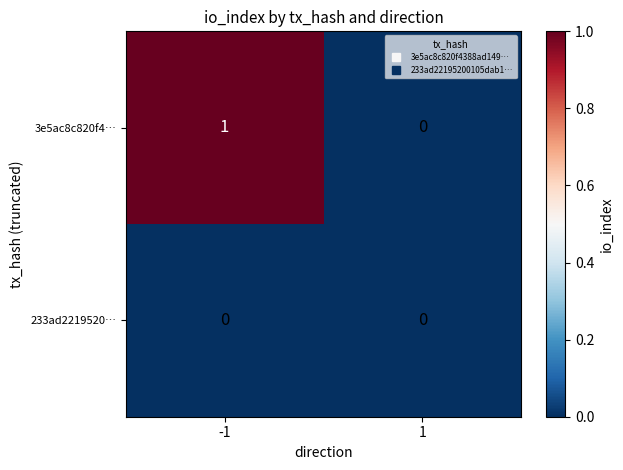

Is it true that 3e5ac8c820f4… equals 0 at 1?

True